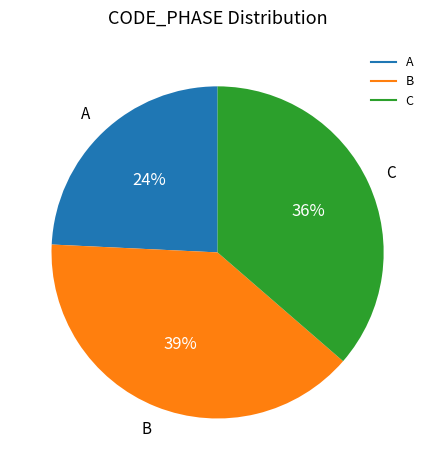

To the nearest percent, what is the average slice percentage?

33%